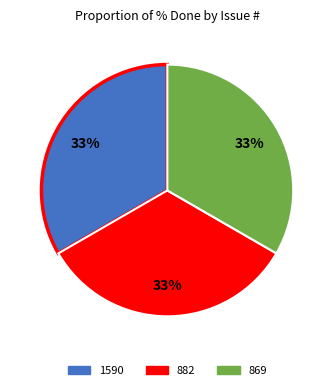

To the nearest percent, what is the average slice percentage?

33%